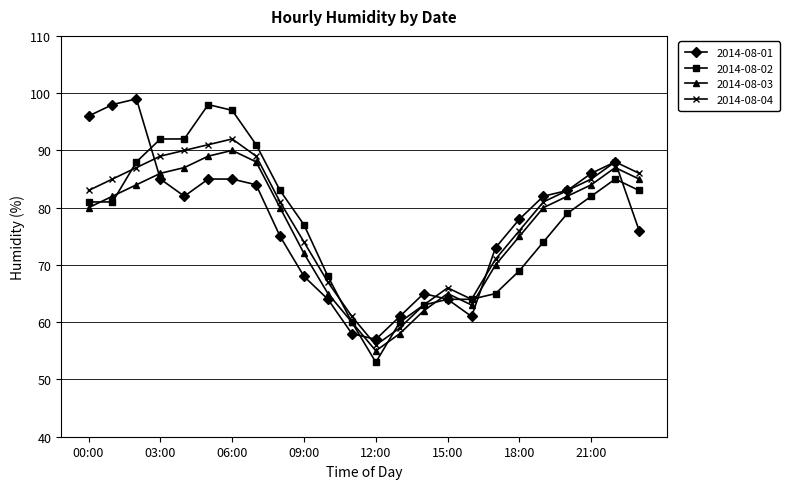

Is this an area chart (filled region under the line)?

No